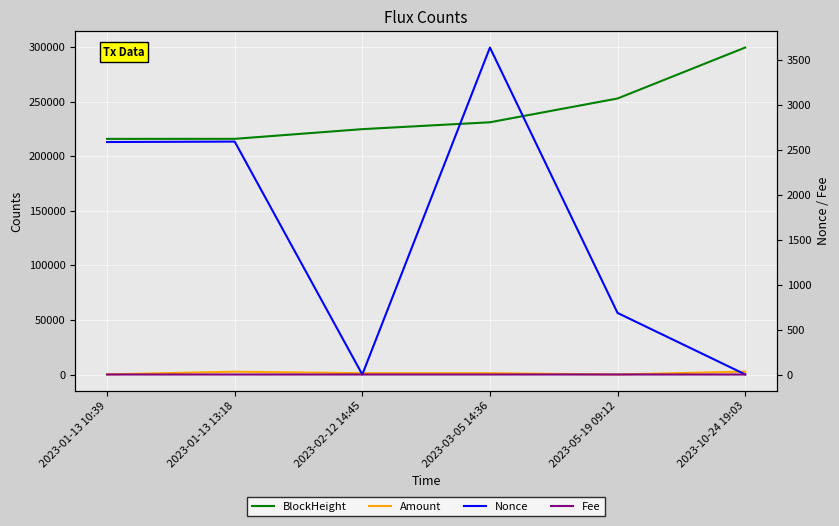

How many interior local peaks does the Nonce series have?

2